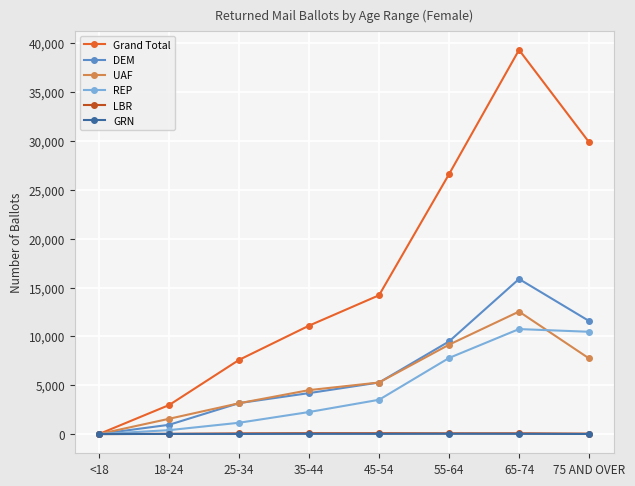

Where does the GRN series first go above 23?

35-44